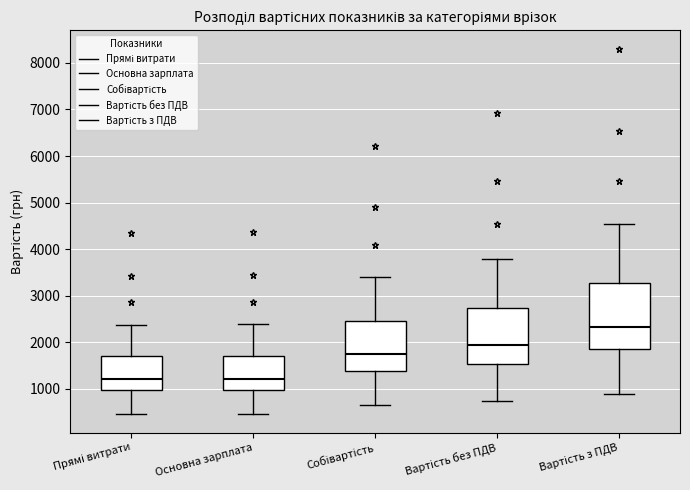

Reading left to right, transcribe this box plot: for each box, give where its median line is, the range the box spans, and where its two whiskers end, as read against the y-axis. The values are not printed on the chart, so give them approximately, as read against the axis.

Прямі витрати: median 1200, box 1000 to 1700, whiskers 500 to 2400
Основна зарплата: median 1200, box 1000 to 1700, whiskers 500 to 2400
Собівартість: median 1700, box 1400 to 2500, whiskers 700 to 3400
Вартість без ПДВ: median 1900, box 1500 to 2700, whiskers 700 to 3800
Вартість з ПДВ: median 2300, box 1900 to 3300, whiskers 900 to 4500